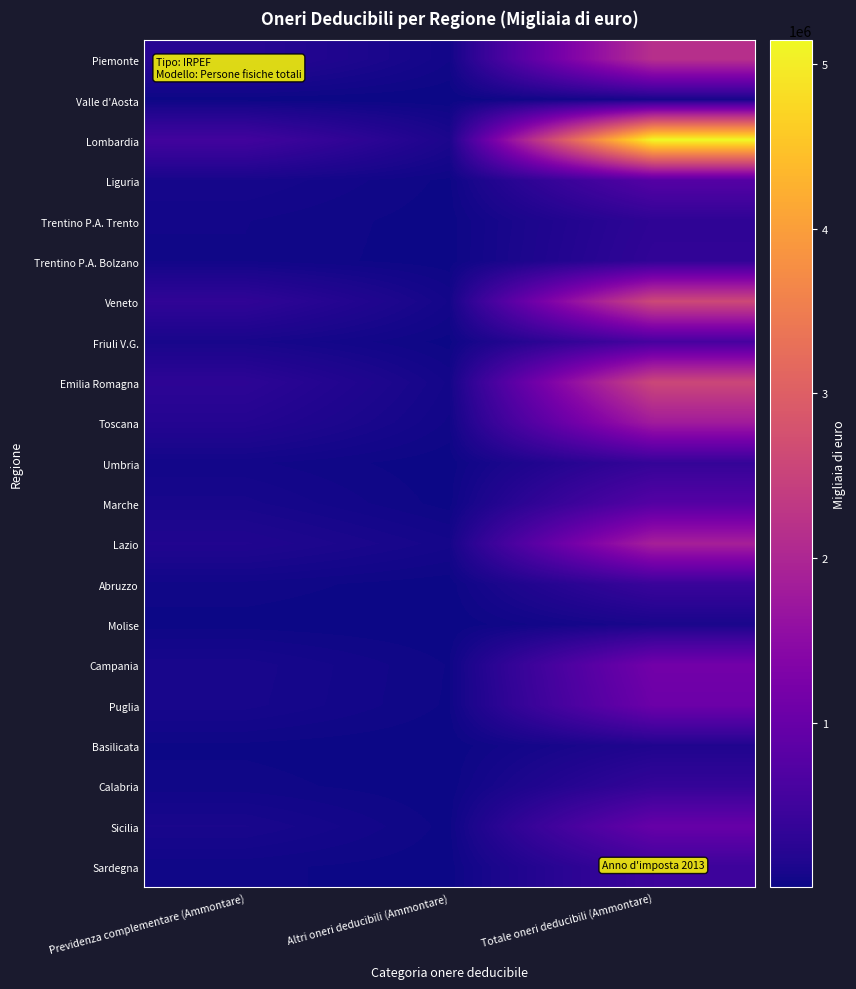

At Altri oneri deducibili (Ammontare), list the series in order from smallest to largest.

Valle d'Aosta, Molise, Basilicata, Calabria, Umbria, Abruzzo, Trentino P.A. Bolzano, Sardegna, Trentino P.A. Trento, Marche, Friuli V.G., Sicilia, Liguria, Puglia, Campania, Toscana, Piemonte, Emilia Romagna, Veneto, Lazio, Lombardia